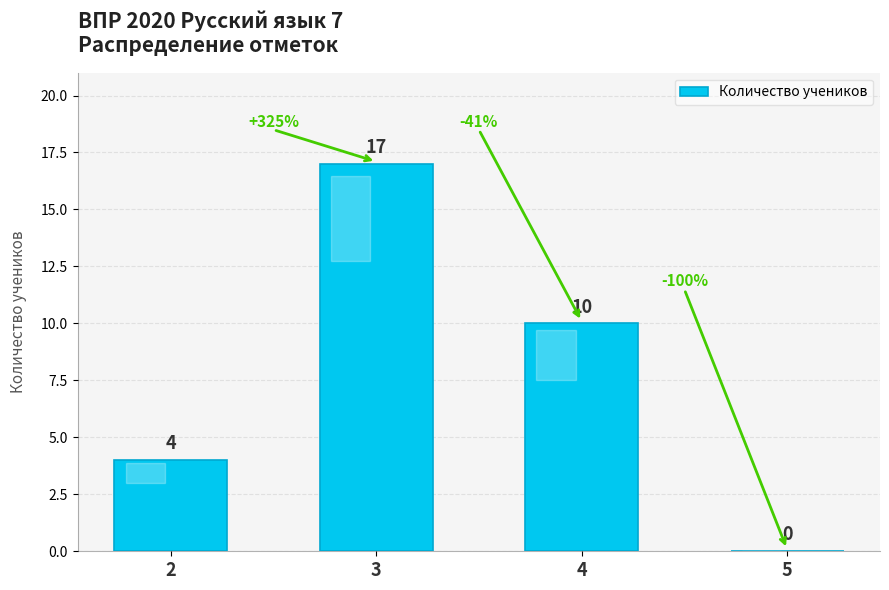

Reading left to right, what are all the values shown in this chart?

2=4	3=17	4=10	5=0